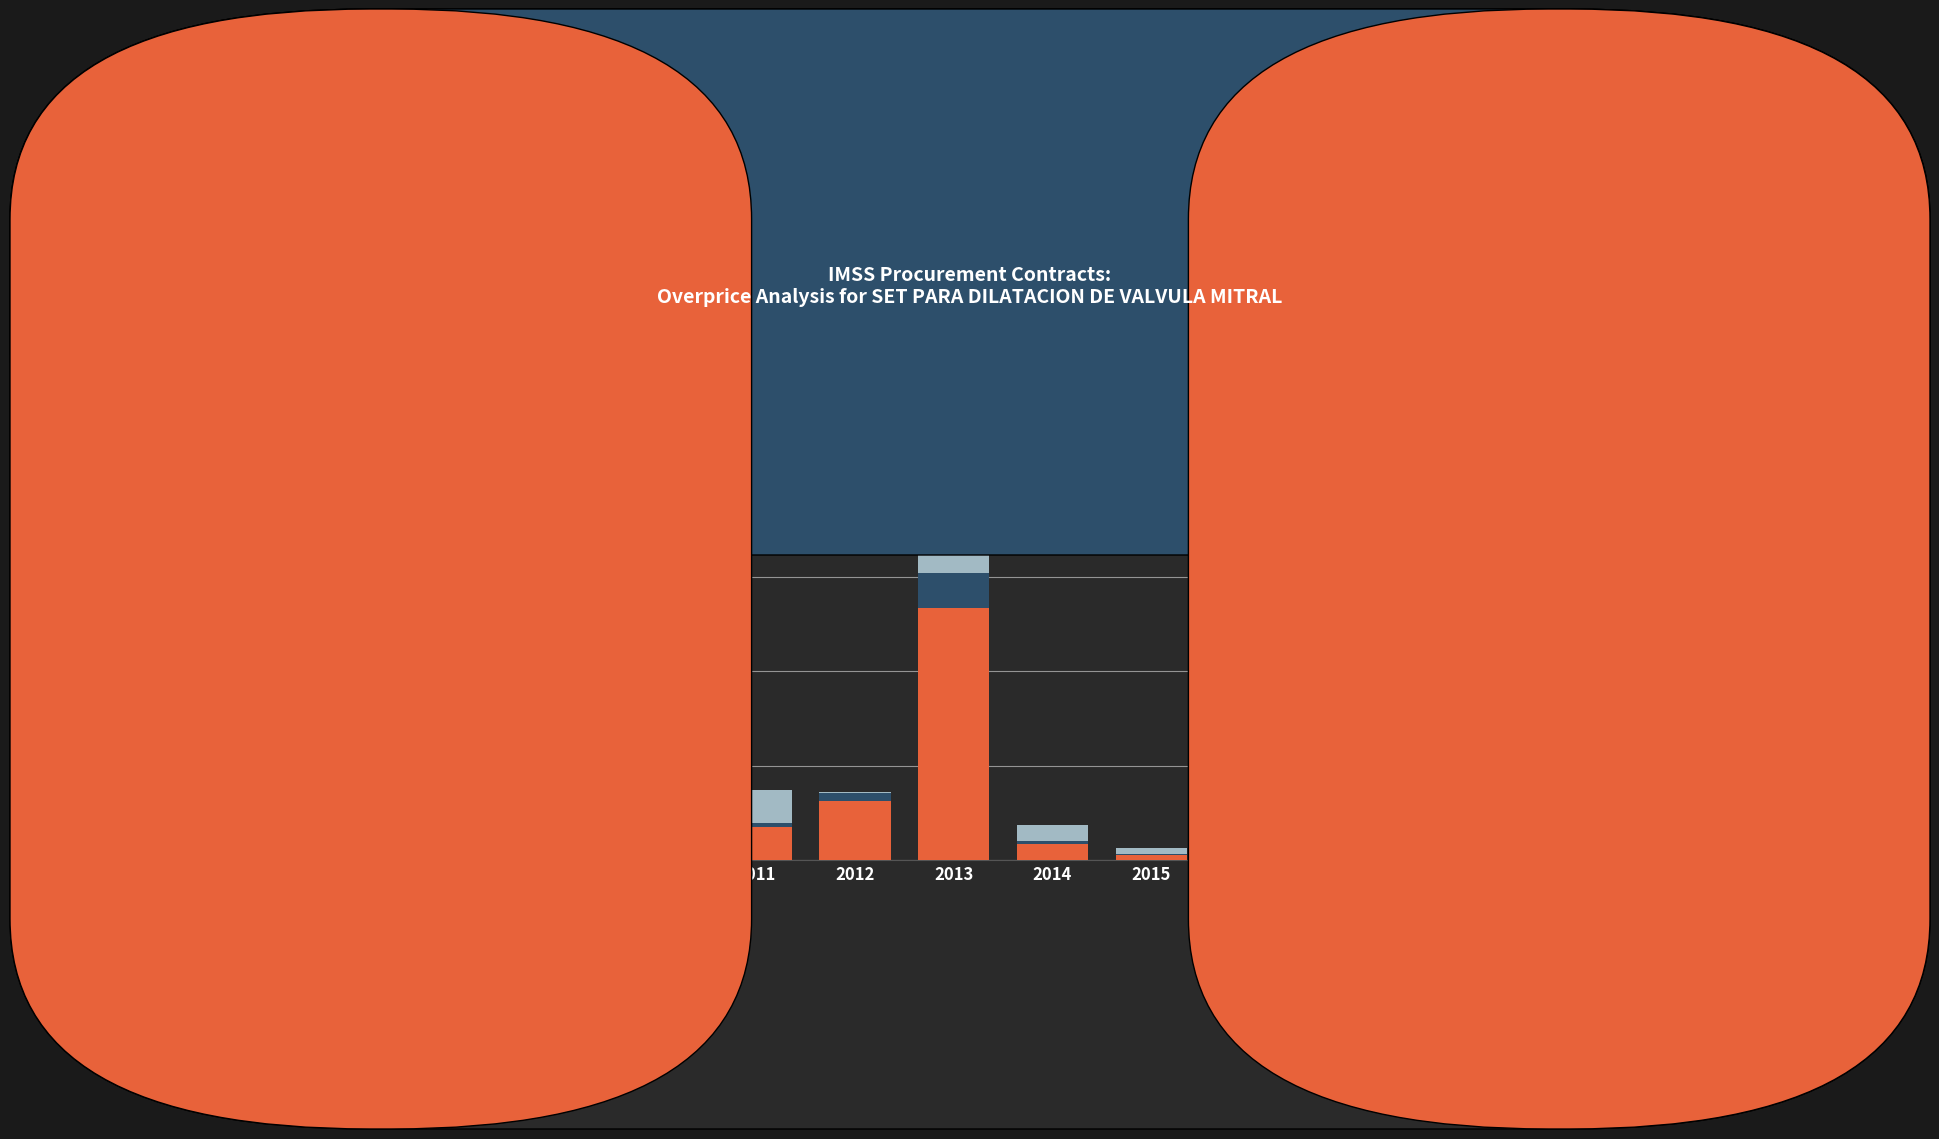

Does the chart contain stacked bars?

Yes